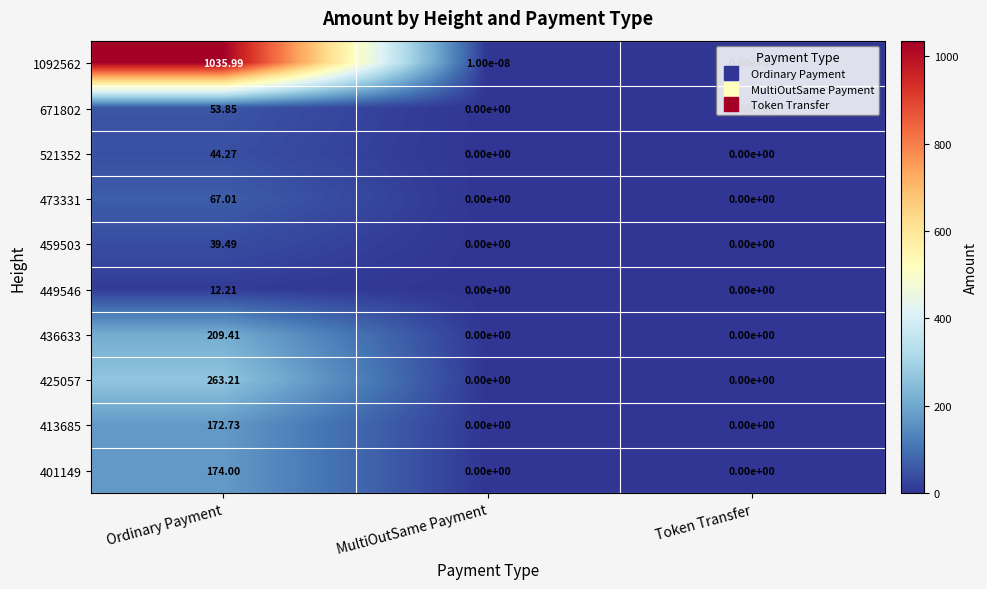

Is the value of 1092562 at MultiOutSame Payment greater than the value of 425057 at Ordinary Payment?

No